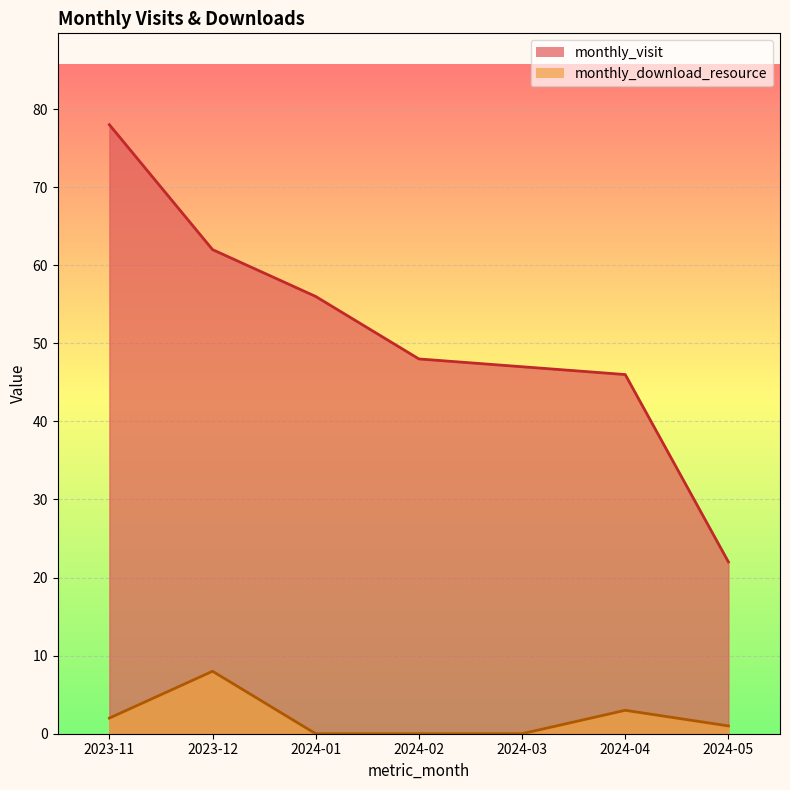

What is the value of the monthly_visit point at the 4th from the left?

48